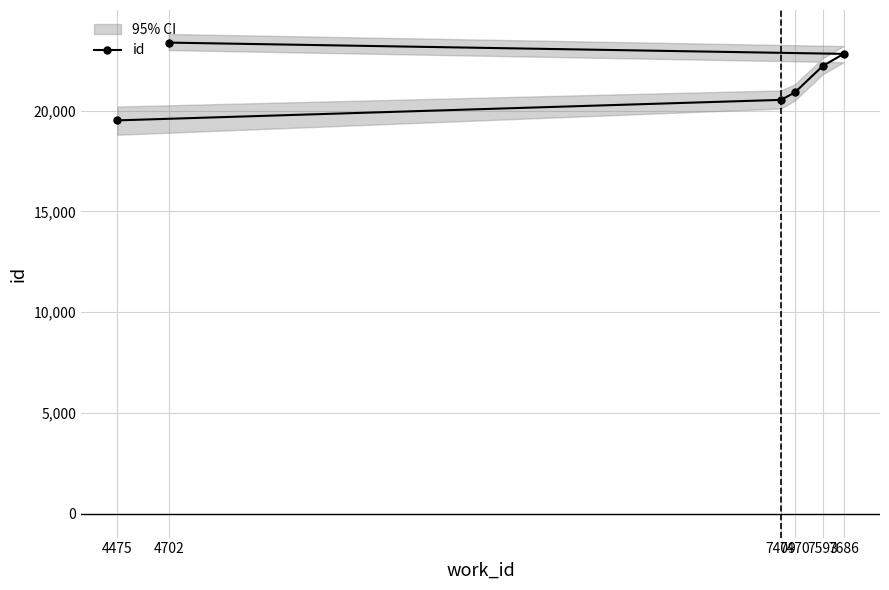

How many data points does each series have?

6